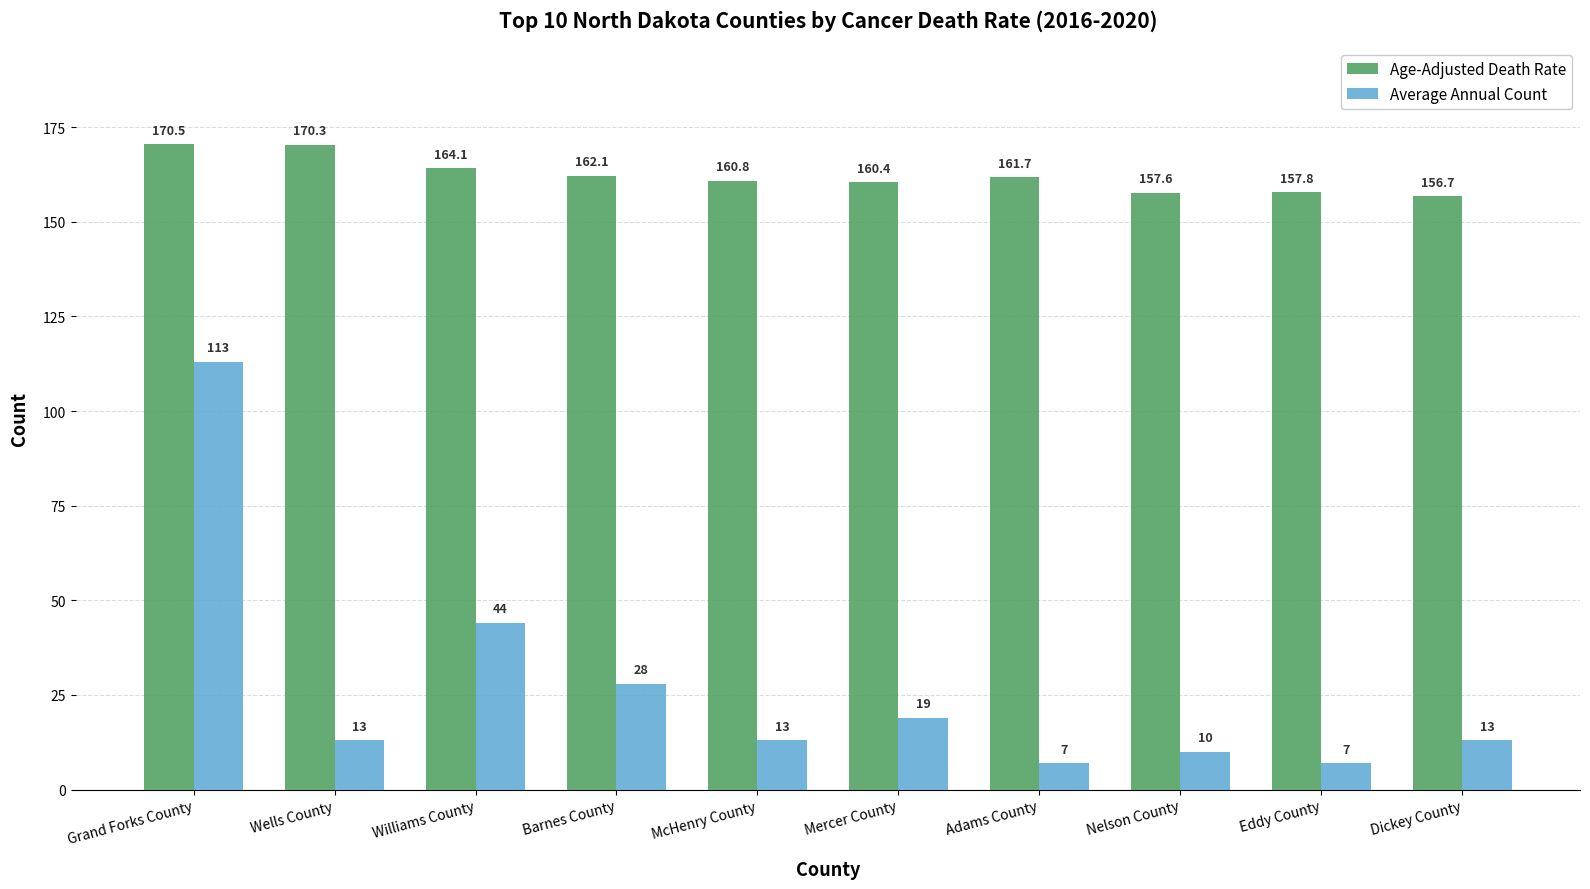

Is it true that Age-Adjusted Death Rate equals 277.0 at Adams County?

False